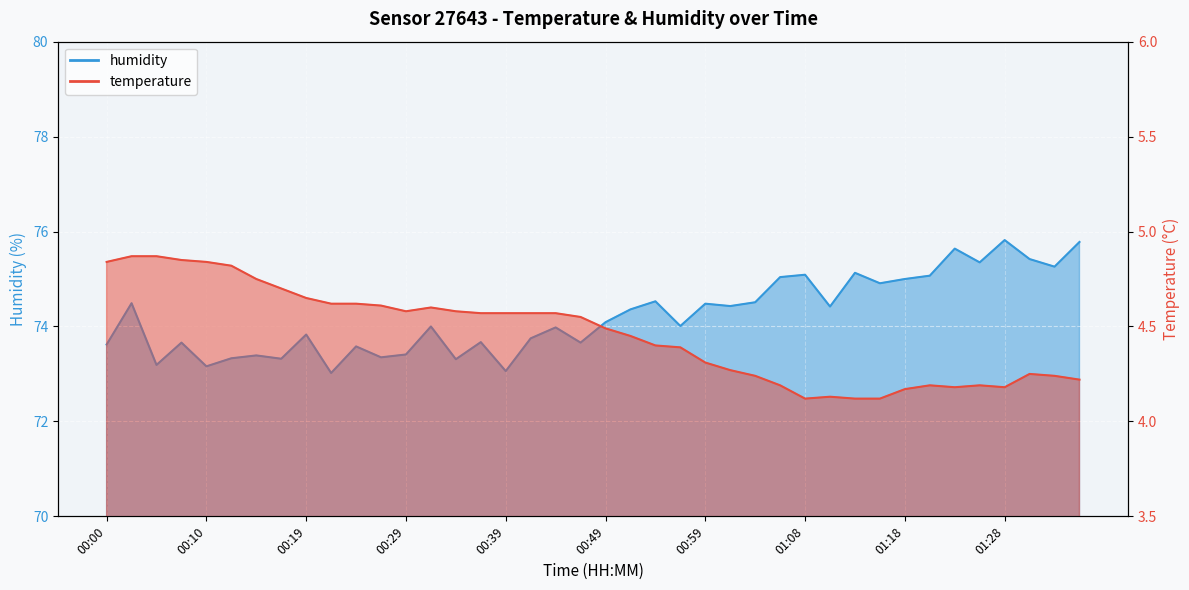

What is the label of the 37th point from the right?

00:07